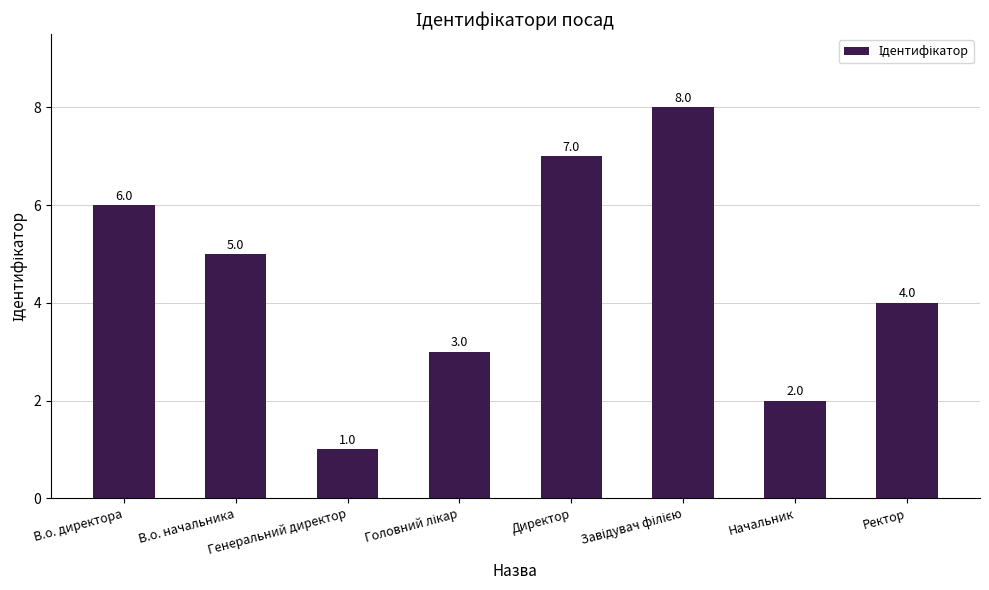

What is the label of the 7th bar from the left?

Начальник